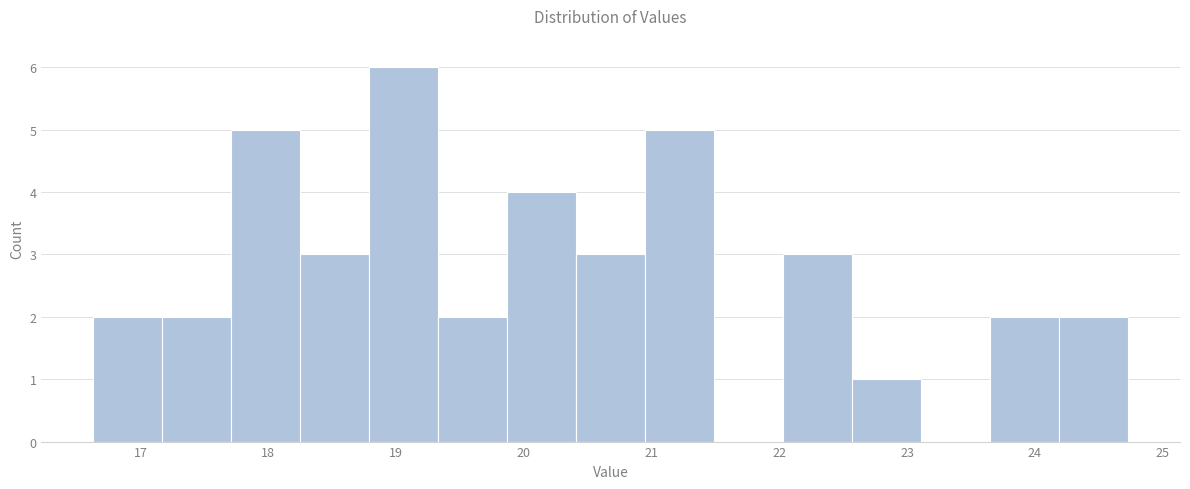

How tall is the bar that spans 16.63 to 17.17 on the x-axis? Neither the bar edges nor the heights are printed on the chart, so give them approximately, as read against the axes.

2